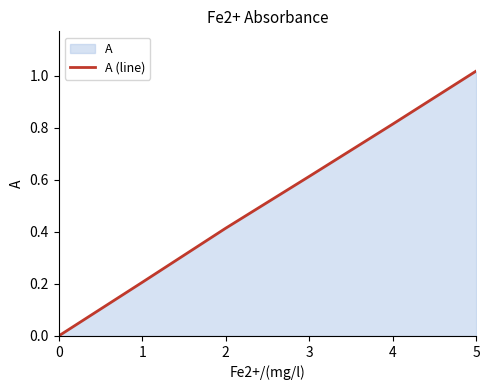

True or false: the data shows 1.1 at 4.

False